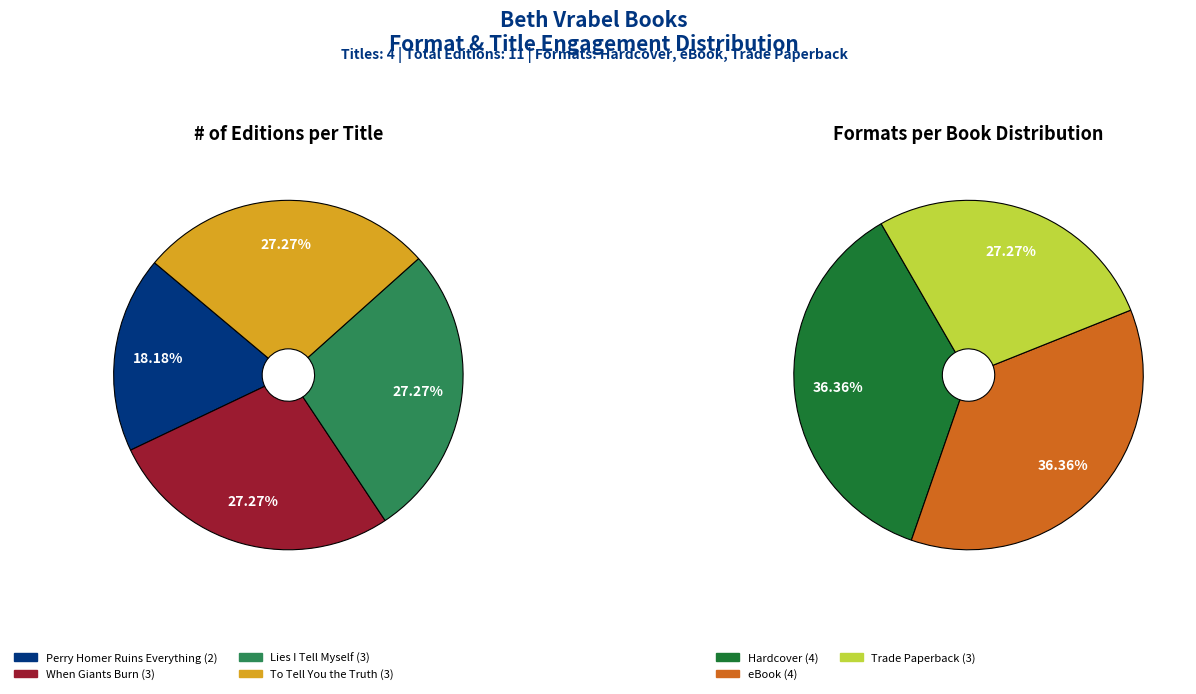

Does Lies I Tell Myself (Hardcover) account for over 50% of the chart?

No